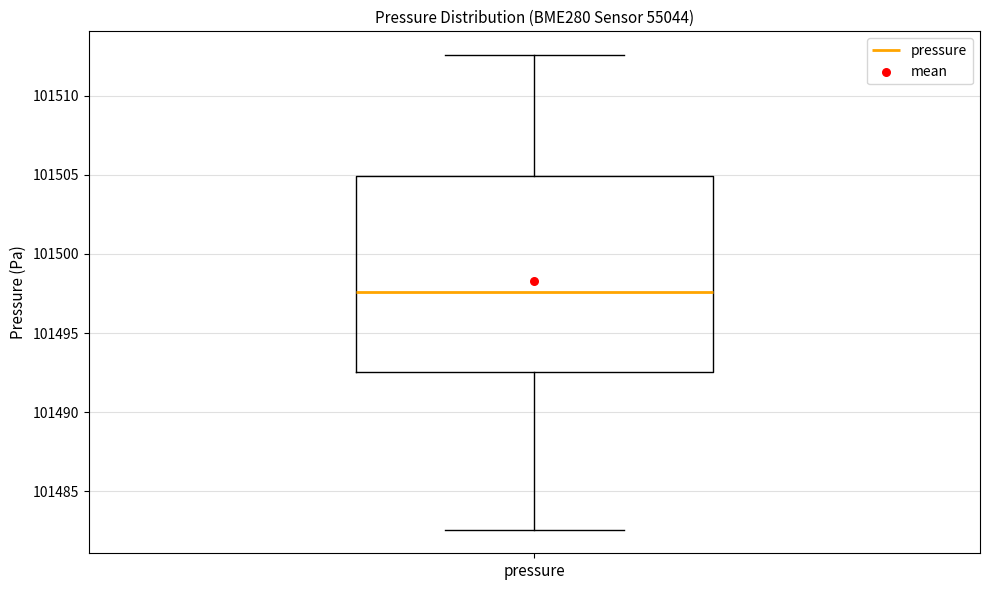

Where does the upper whisker of the box for pressure end on the y-axis? The values are not printed on the chart, so give them approximately, as read against the axis.

101512.5